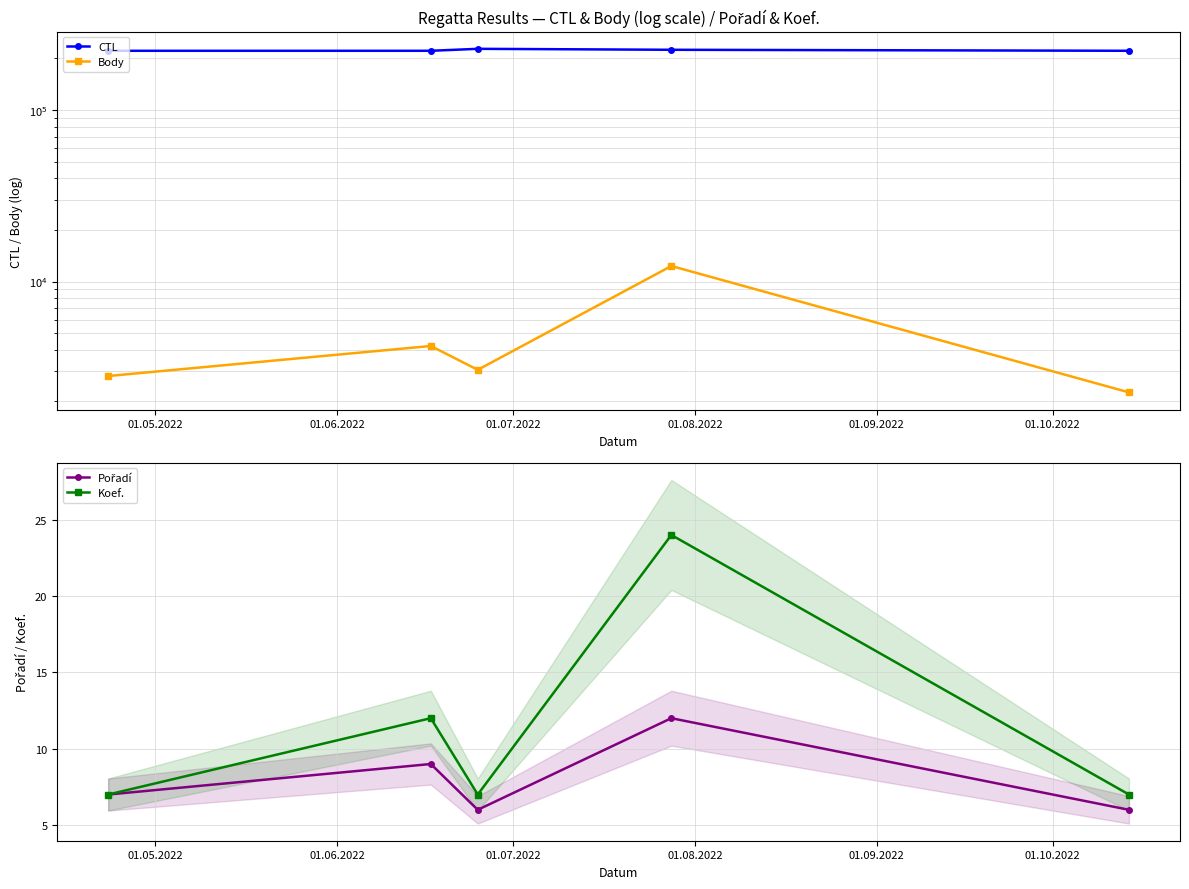

How many interior local peaks does the Koef. series have?

2